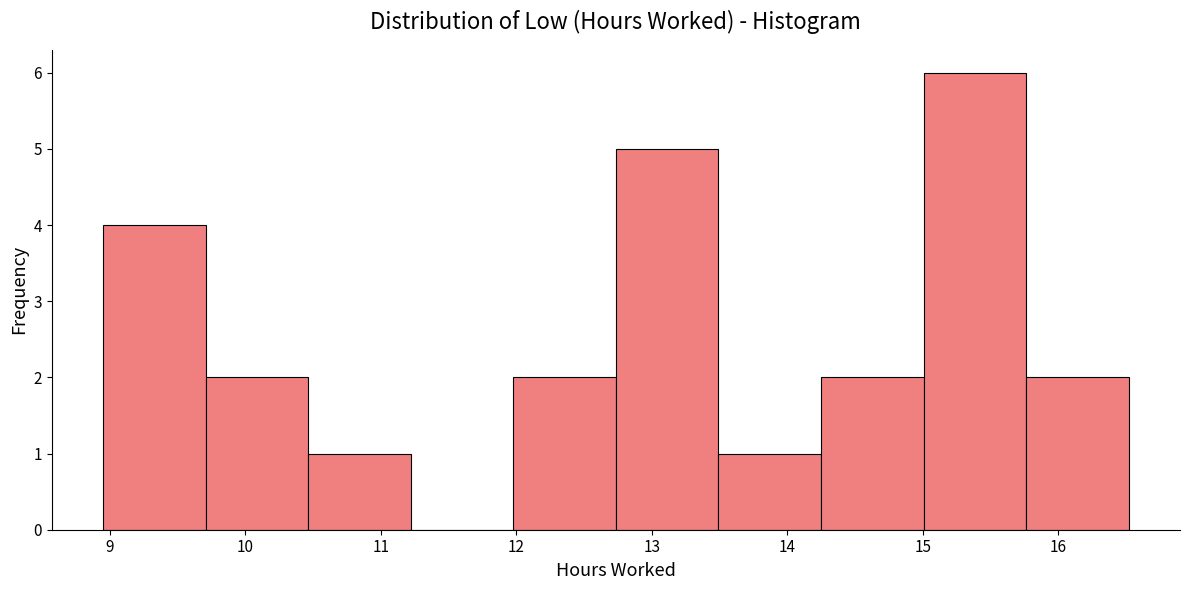

Over which range of the x-axis is the bar tallest?

15.0 to 15.8